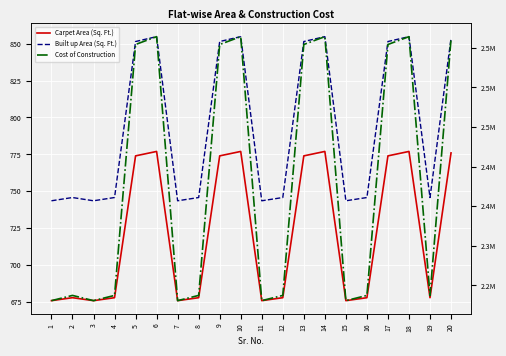

What is the spread (max minus min) of values at 15?

2230124.0